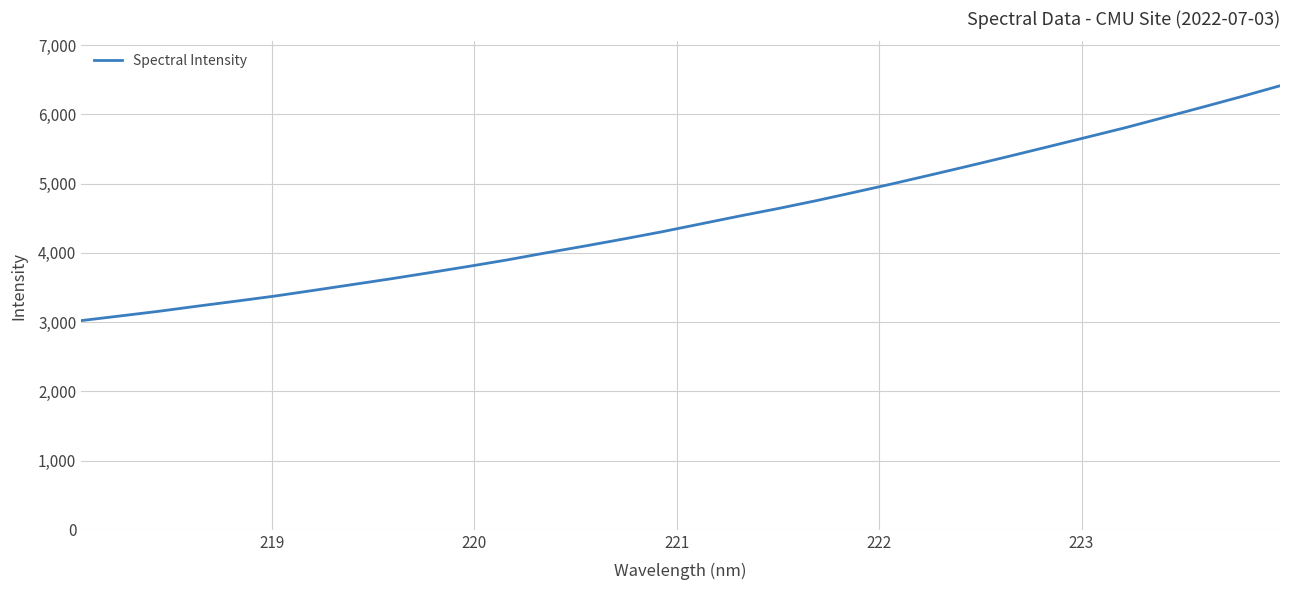

Reading left to right, transcribe all the data shown in this chart.

3021.1	3087.9	3155.3	3229.7	3301.7	3375.4	3457.4	3540.9	3624.7	3712.9	3803.3	3896.9	3998.6	4096.7	4198.0	4303.1	4416.4	4529.6	4638.3	4753.3	4876.1	5000.6	5130.2	5261.4	5395.7	5532.2	5669.4	5807.5	5955.7	6104.5	6255.6	6412.5